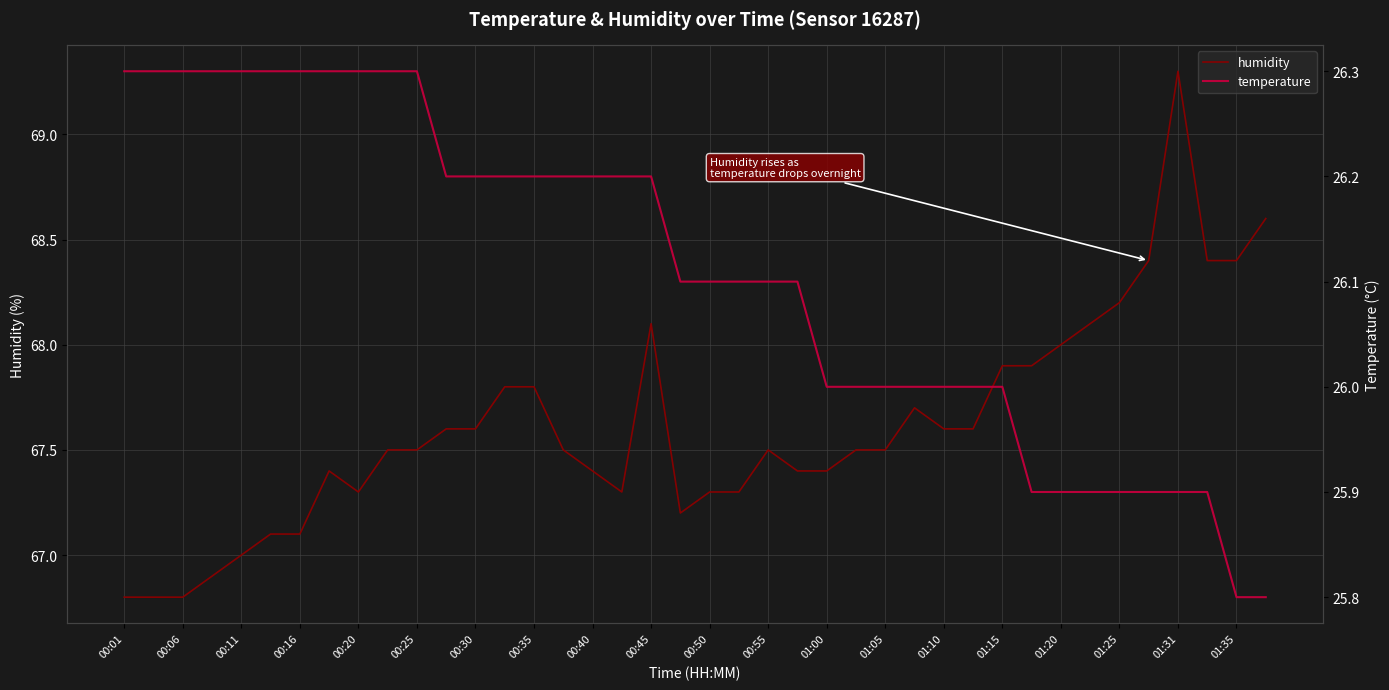

The humidity series shows 38.8 at 00:20. True or false?

False